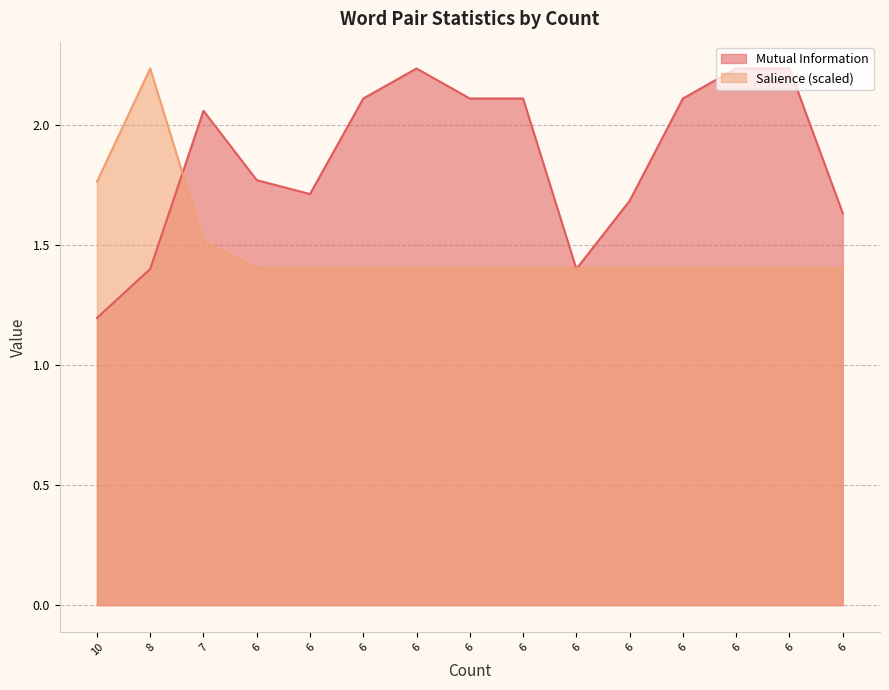

What is the maximum value for Mutual Information?

2.2